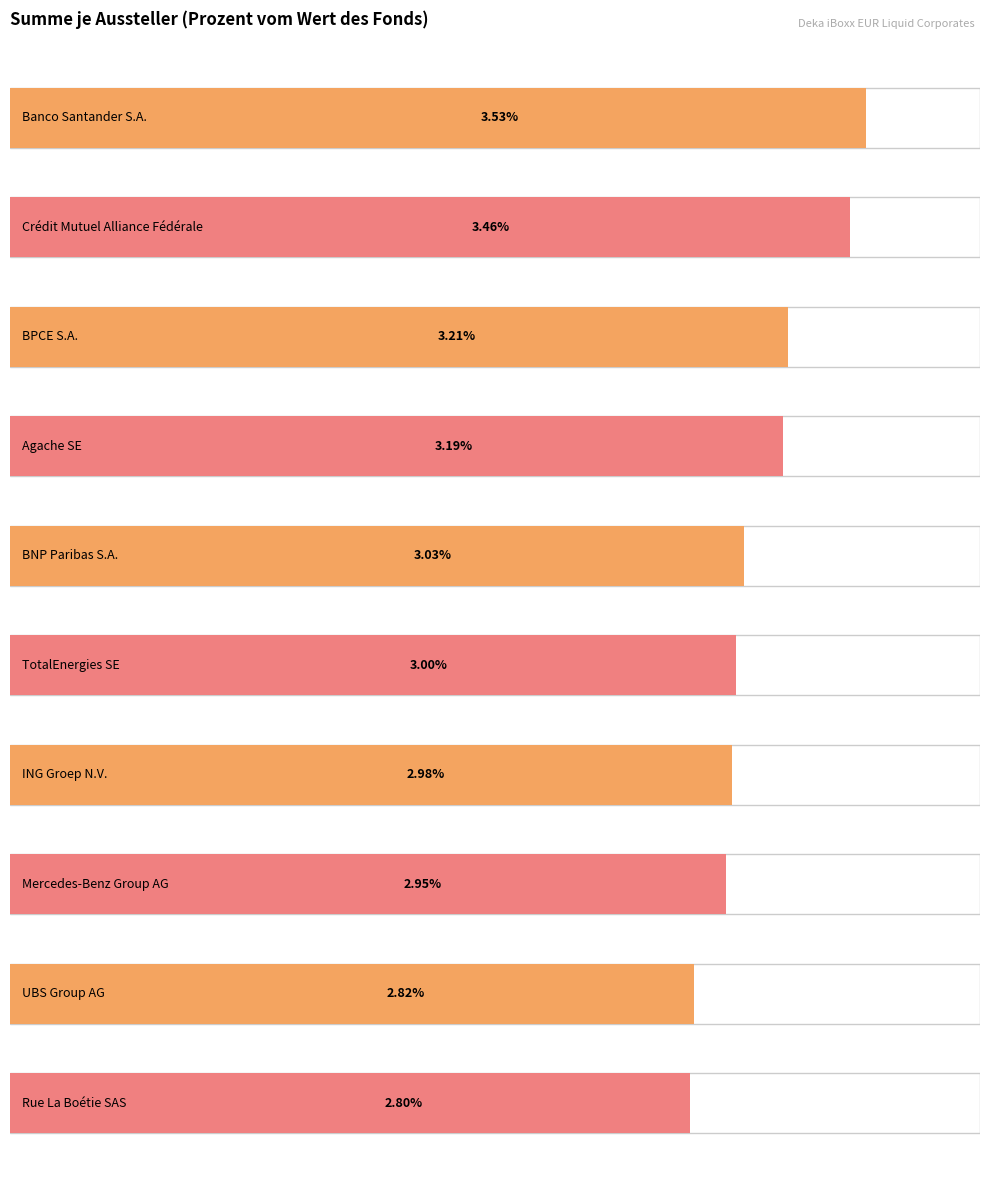

What is the difference between the second highest and second lowest values?

0.6